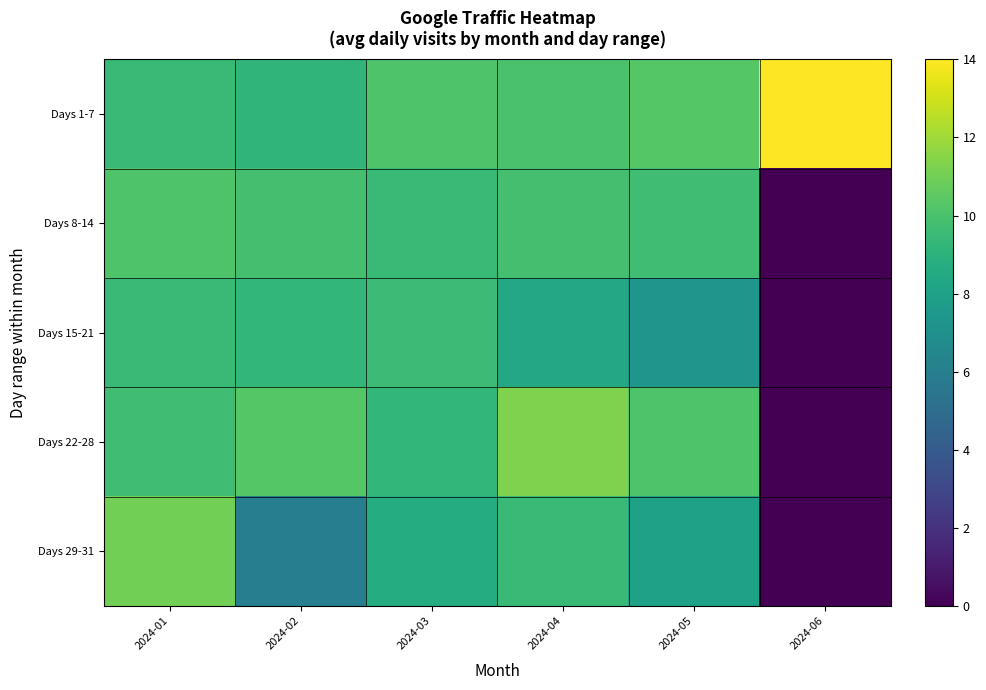

What is the spread (max minus min) of values at 2024-06?

14.0